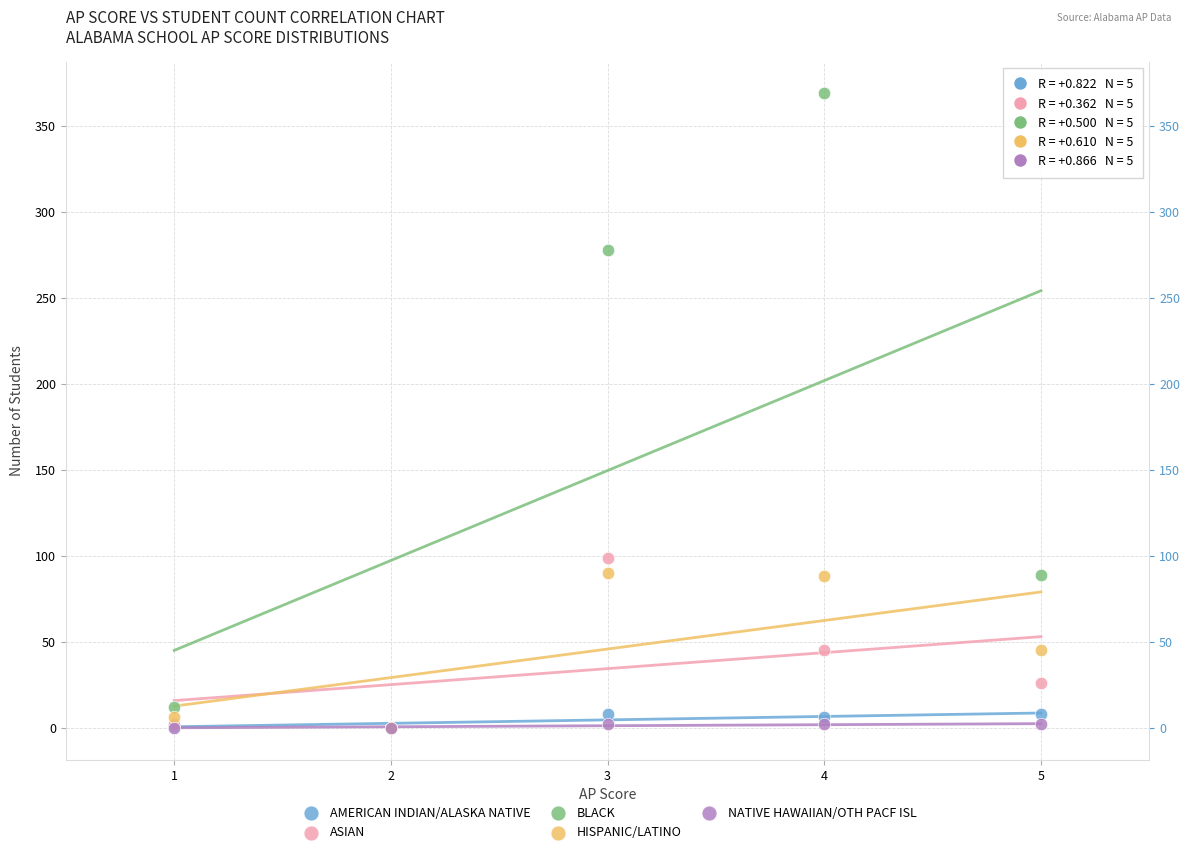

Which series has the widest spread of Y values?

BLACK